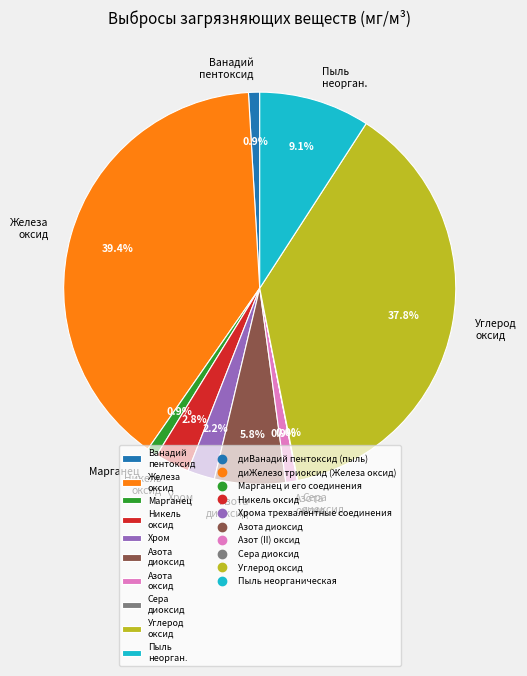

To the nearest percent, what is the difference between the largest and smallest slice percentages?

39%